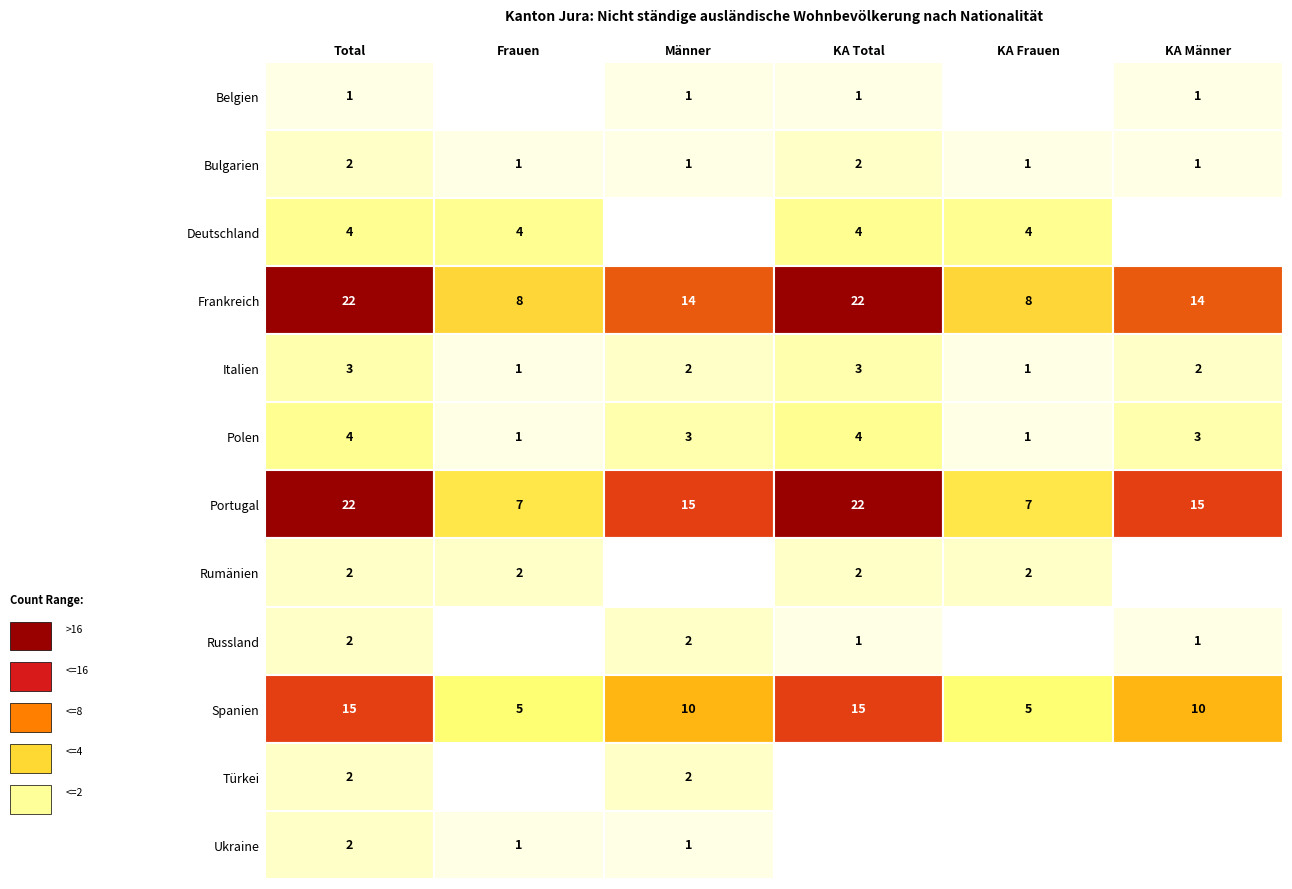

What is the sum of the Rumänien values at 3 and 1?

4